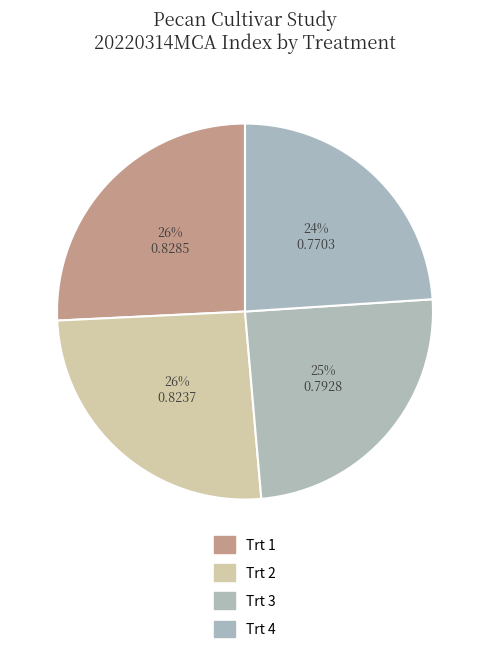

How many slices are in this pie chart?

4